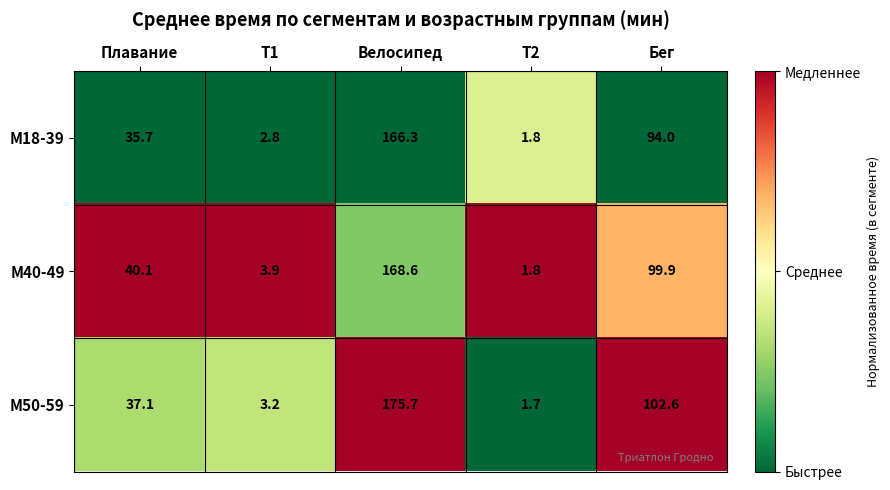

Count the number of categories in the chart.

5